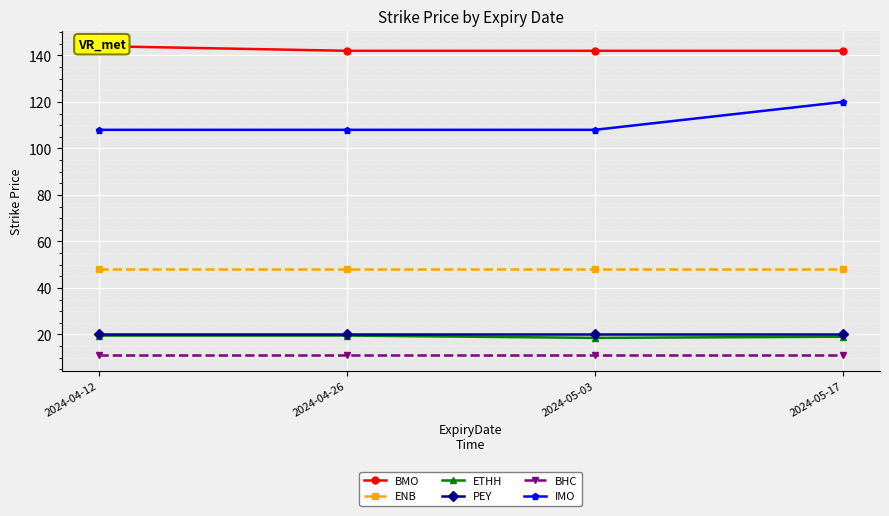

What is the label of the 1st point from the right?

2024-05-17